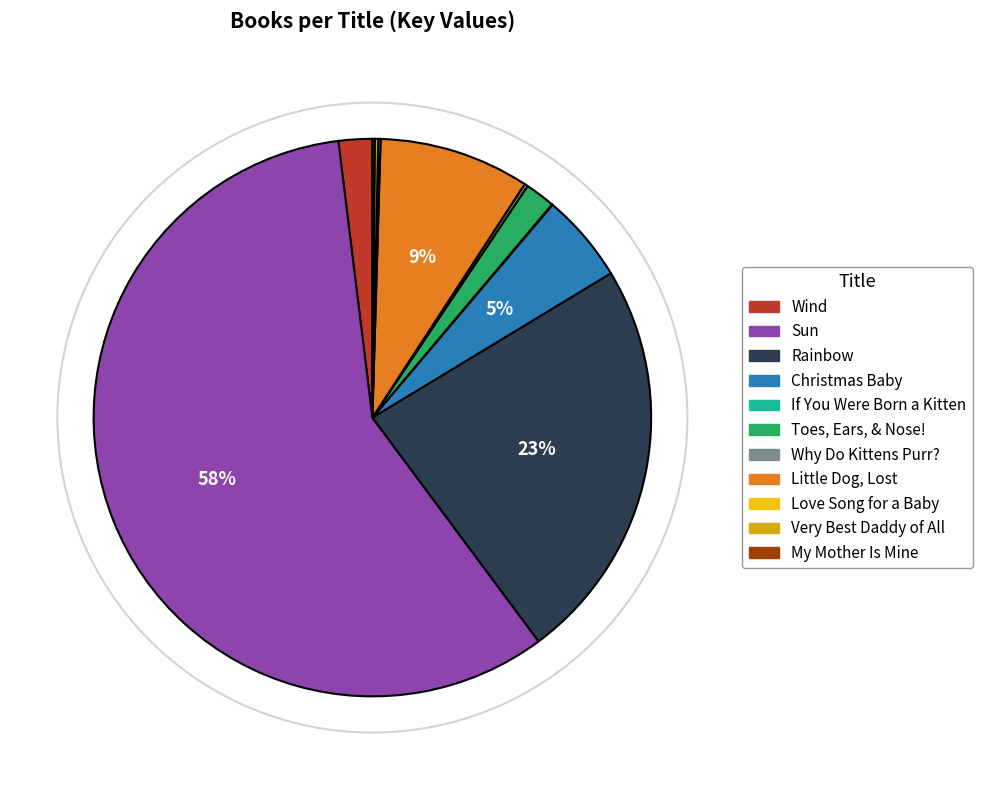

How many segments does this pie chart have?

11